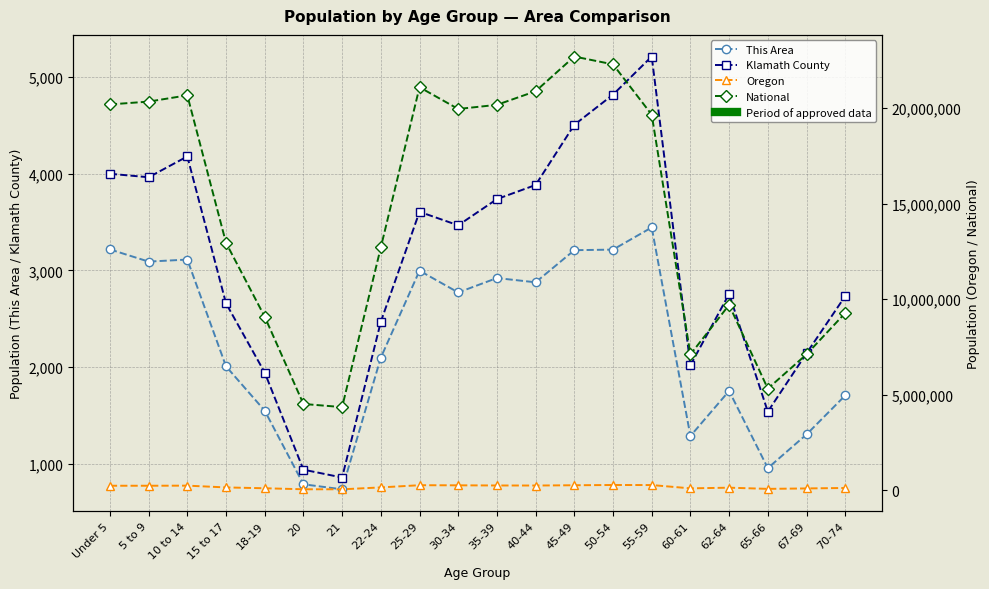

What is the sum of the Oregon values at 65-66 and 20?

126112